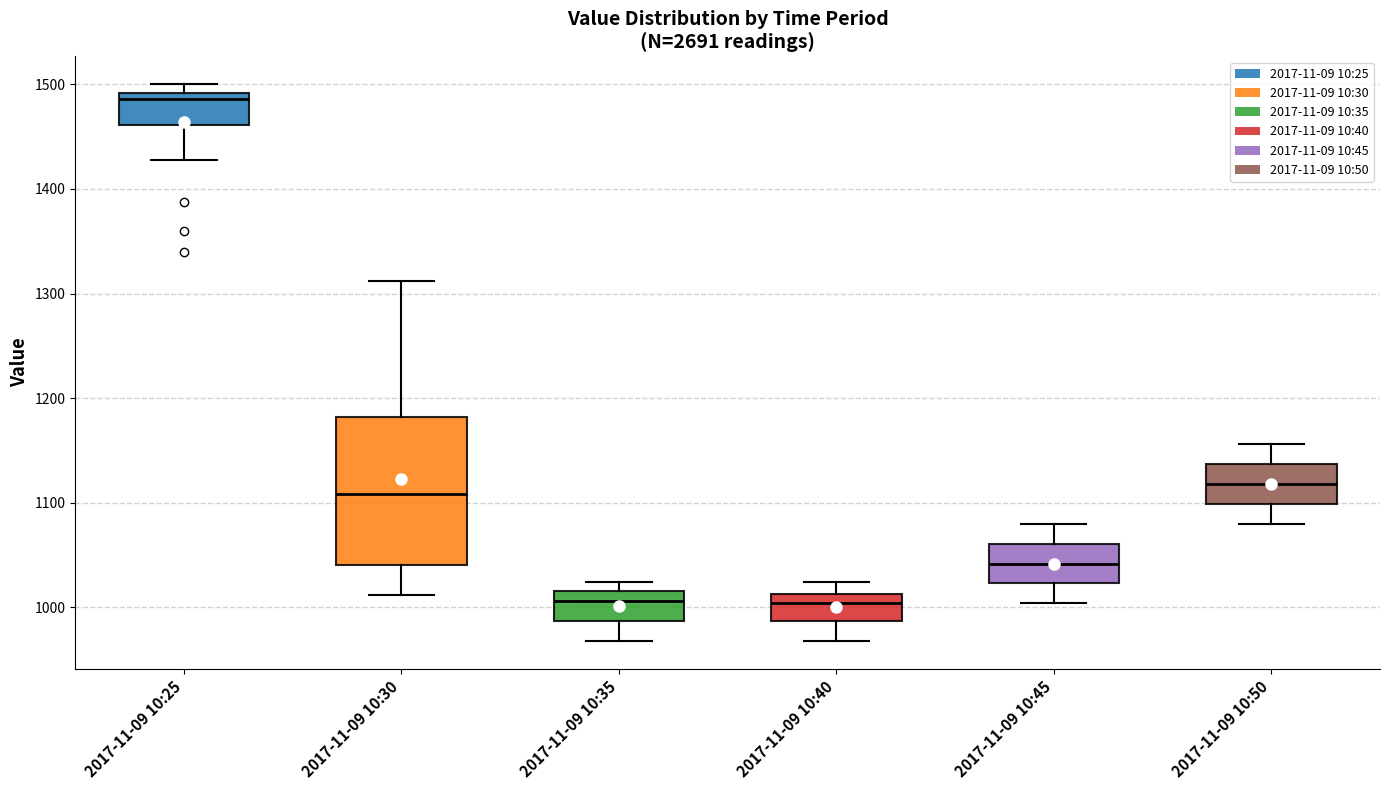

Reading left to right, transcribe this box plot: for each box, give where its median line is, the range the box spans, and where its two whiskers end, as read against the y-axis. The values are not printed on the chart, so give them approximately, as read against the axis.

2017-11-09 10:25: median 1490 (just below the box's upper edge), box 1460 to 1490, whiskers 1430 to 1500
2017-11-09 10:30: median 1110, box 1040 to 1180, whiskers 1010 to 1310
2017-11-09 10:35: median 1010, box 990 to 1020, whiskers 970 to 1020 (just above the box's upper edge)
2017-11-09 10:40: median 1000, box 990 to 1010, whiskers 970 to 1020
2017-11-09 10:45: median 1040, box 1020 to 1060, whiskers 1000 to 1080
2017-11-09 10:50: median 1120, box 1100 to 1140, whiskers 1080 to 1160